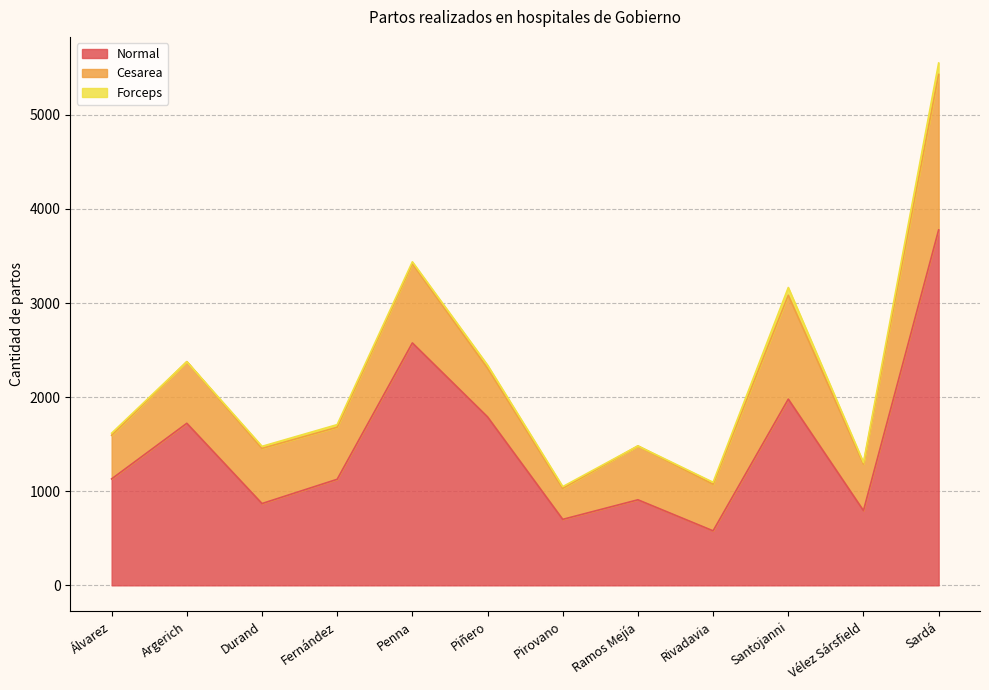

At which category does Cesarea reach its first local valley?

Fernández